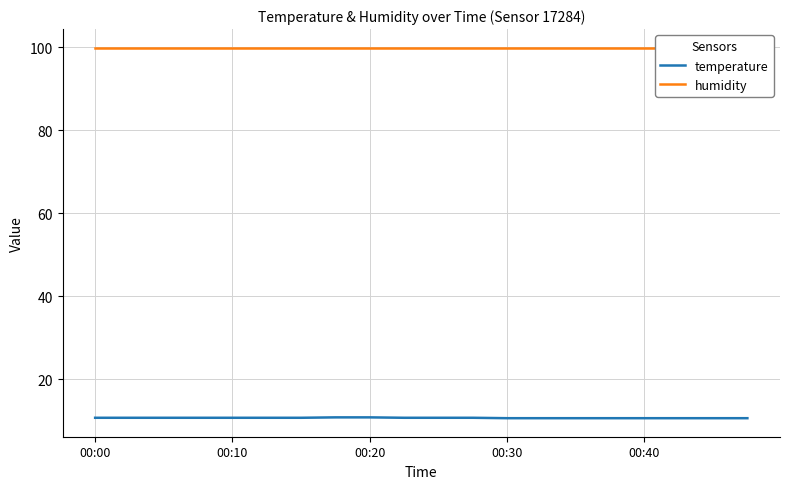

How many lines are shown in the chart?

2